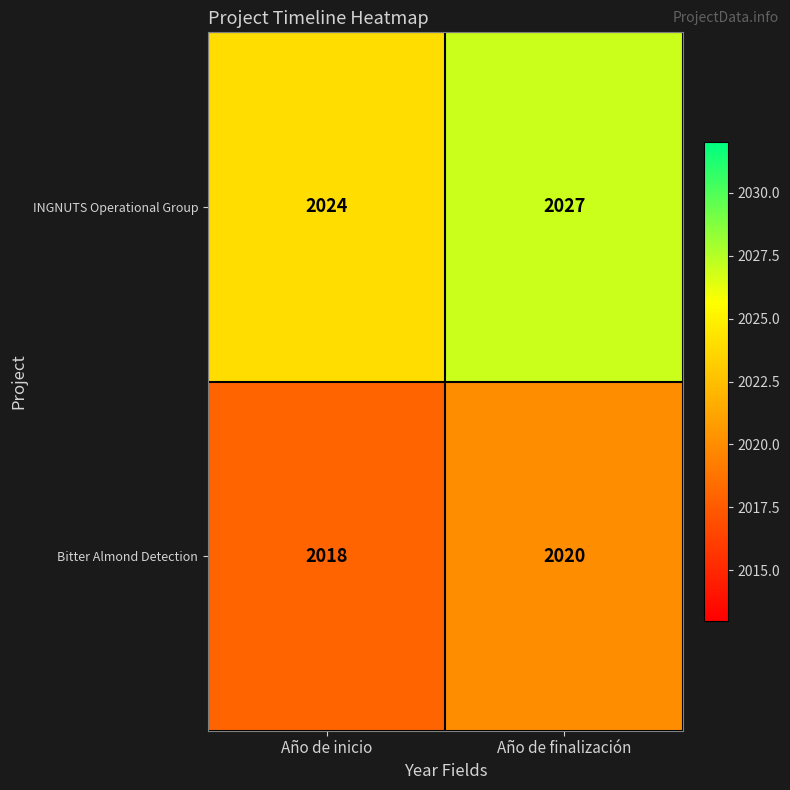

What is the difference between the maximum and minimum values in the INGNUTS Operational Group series?

3